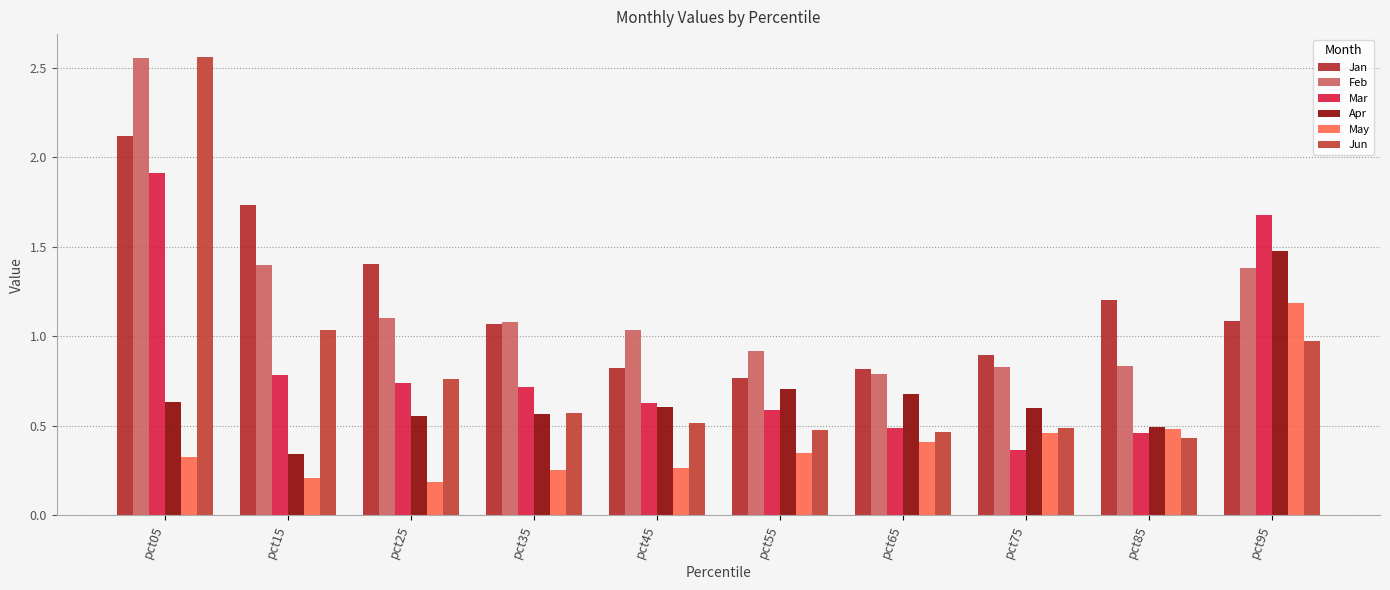

Which series has the largest total across all categories?

Feb